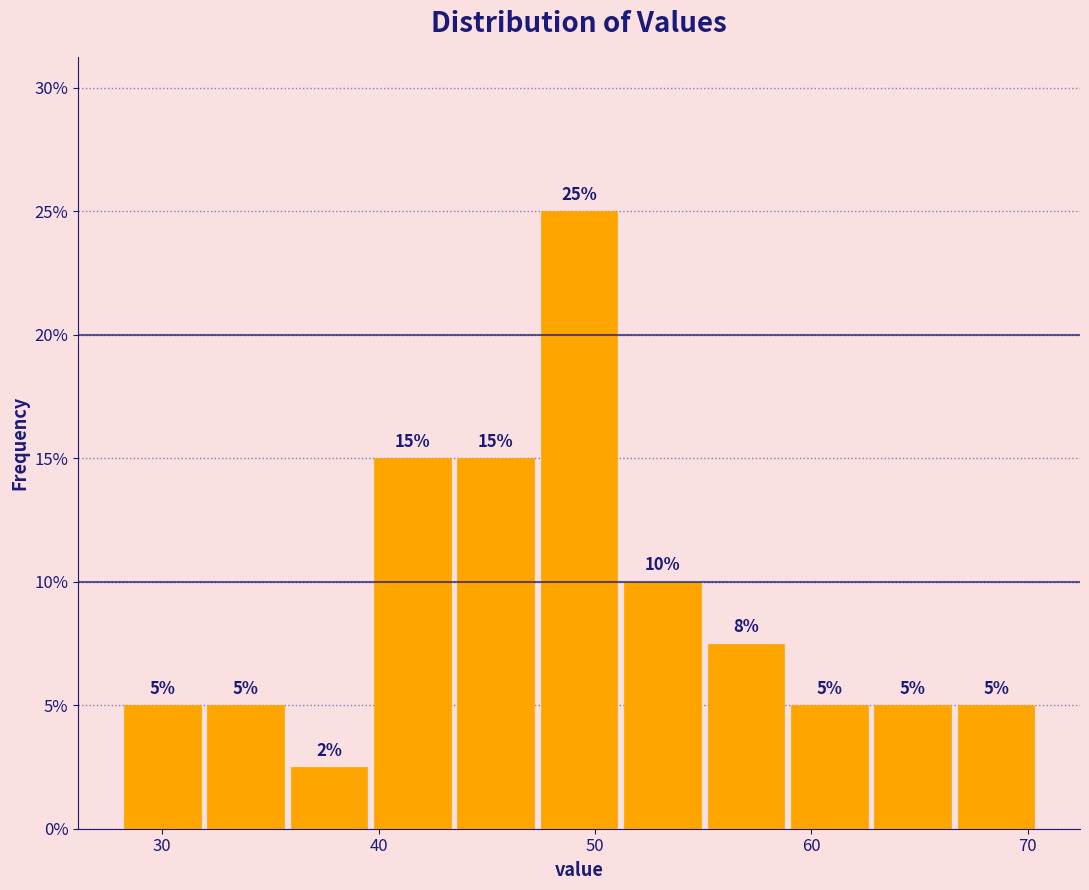

Around what value on the x-axis is the tallest bar? Give the approximate position of its centre, as read against the axis.

49